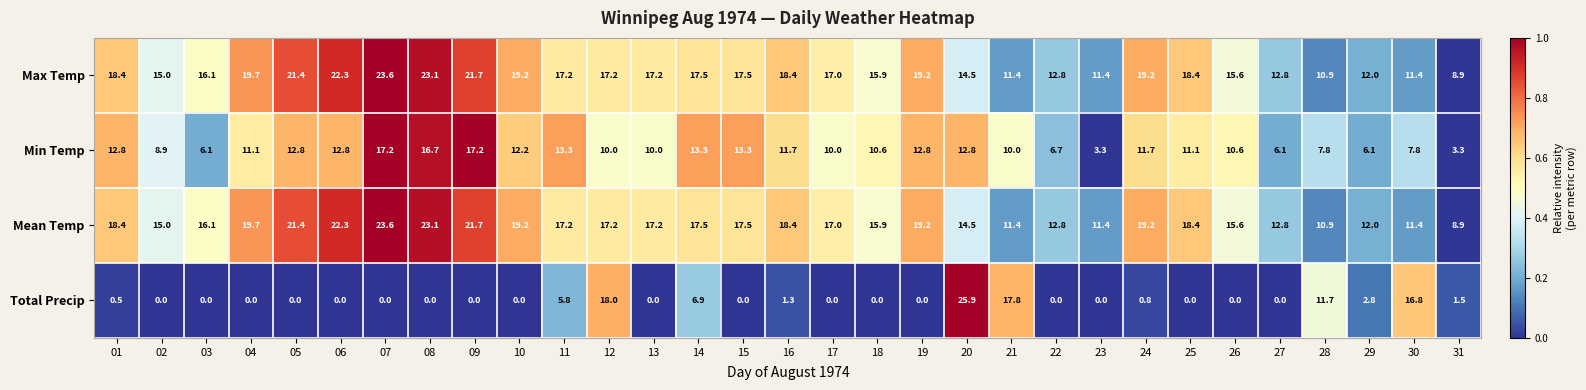

At which category is the sum across all series the highest?

20